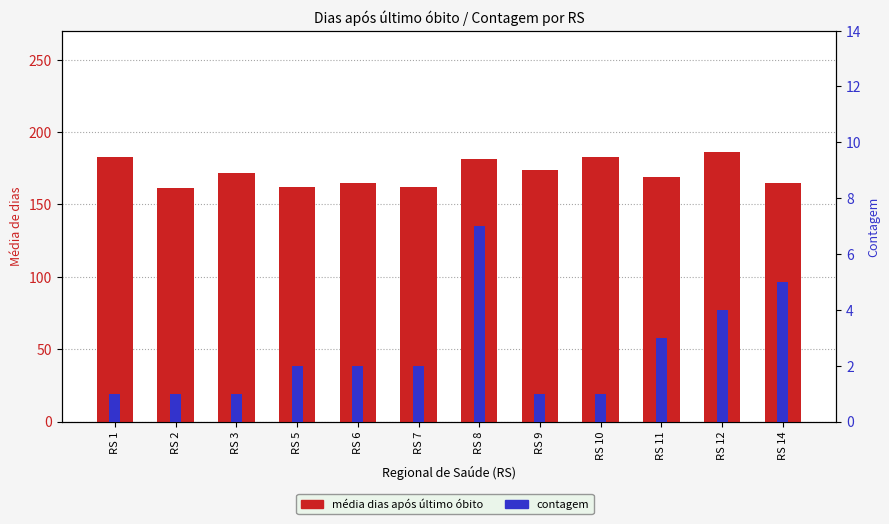

What is the value of the média dias após último óbito bar at the 5th from the left?

164.5